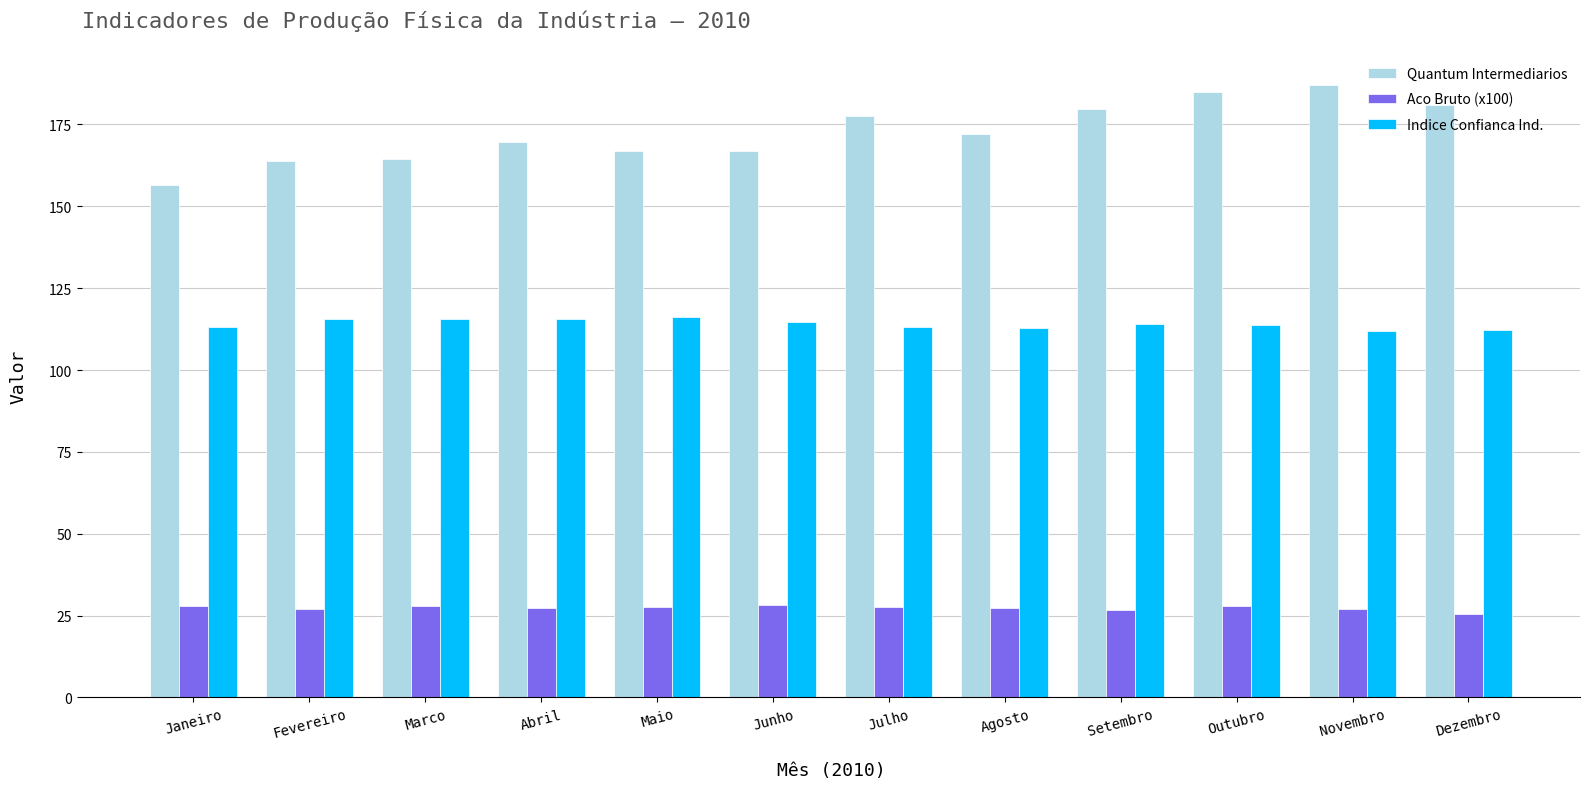

What position from the left is Abril?

4